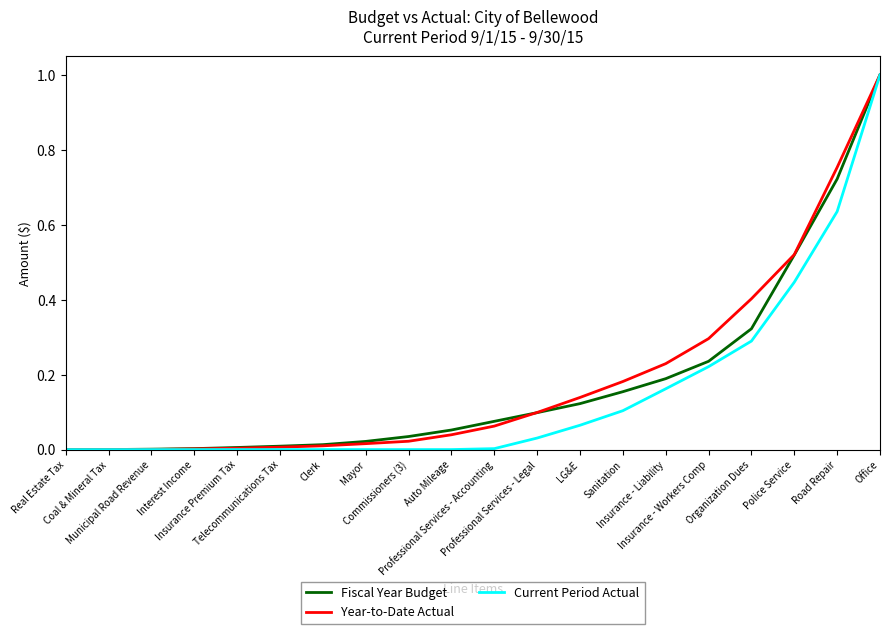

What is the maximum value shown in the chart?

1.0